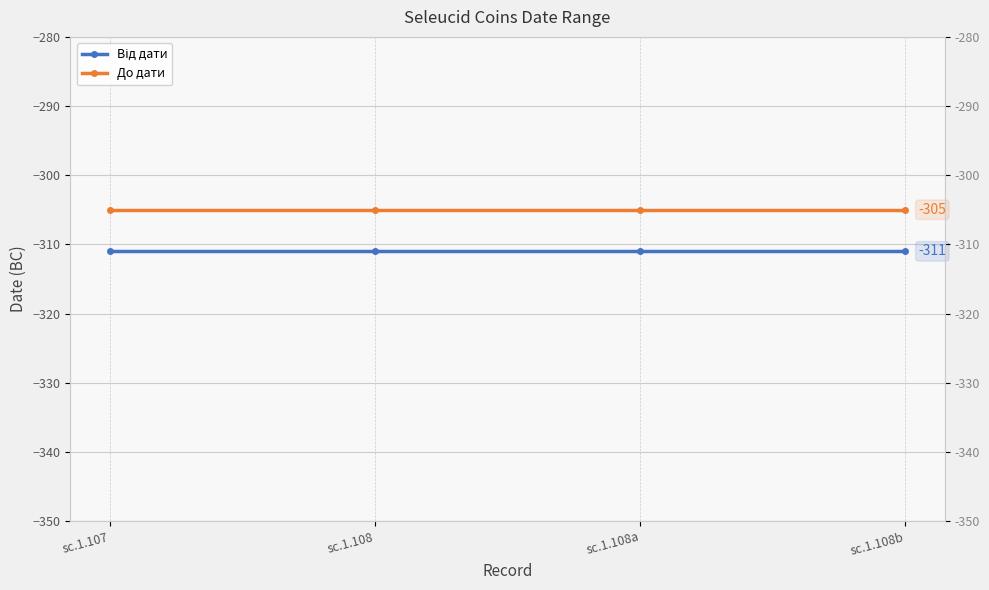

At which label is Від дати closest to -311?

sc.1.107